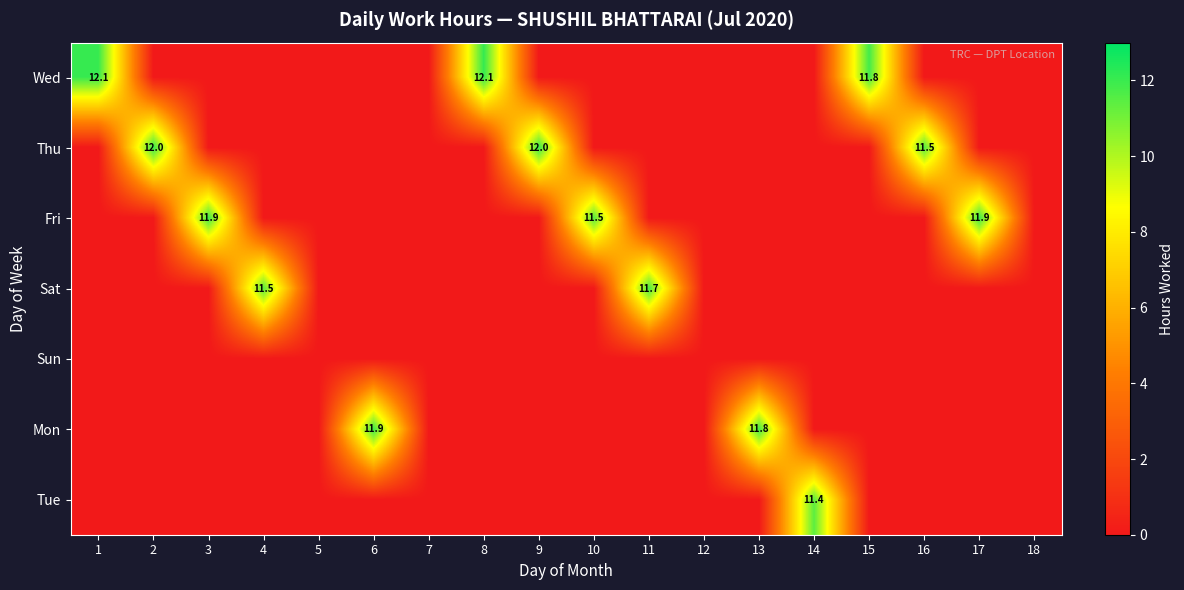

The Mon series shows 3.5 at 6. True or false?

False